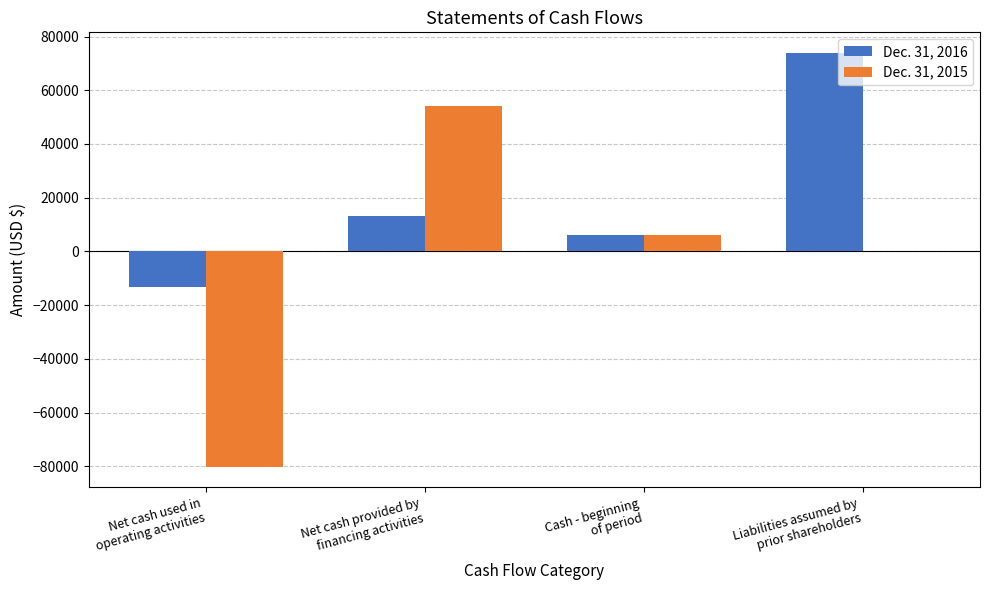

Which series has the largest total across all categories?

Dec. 31, 2016